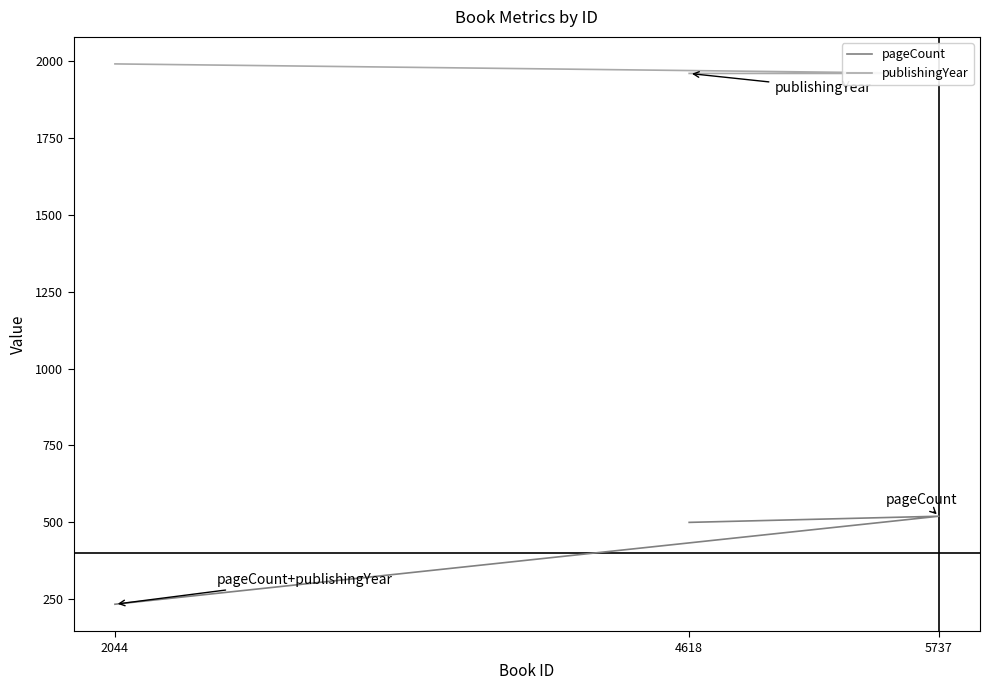

List the labels in order of pageCount value, smallest first.

2044, 4618, 5737